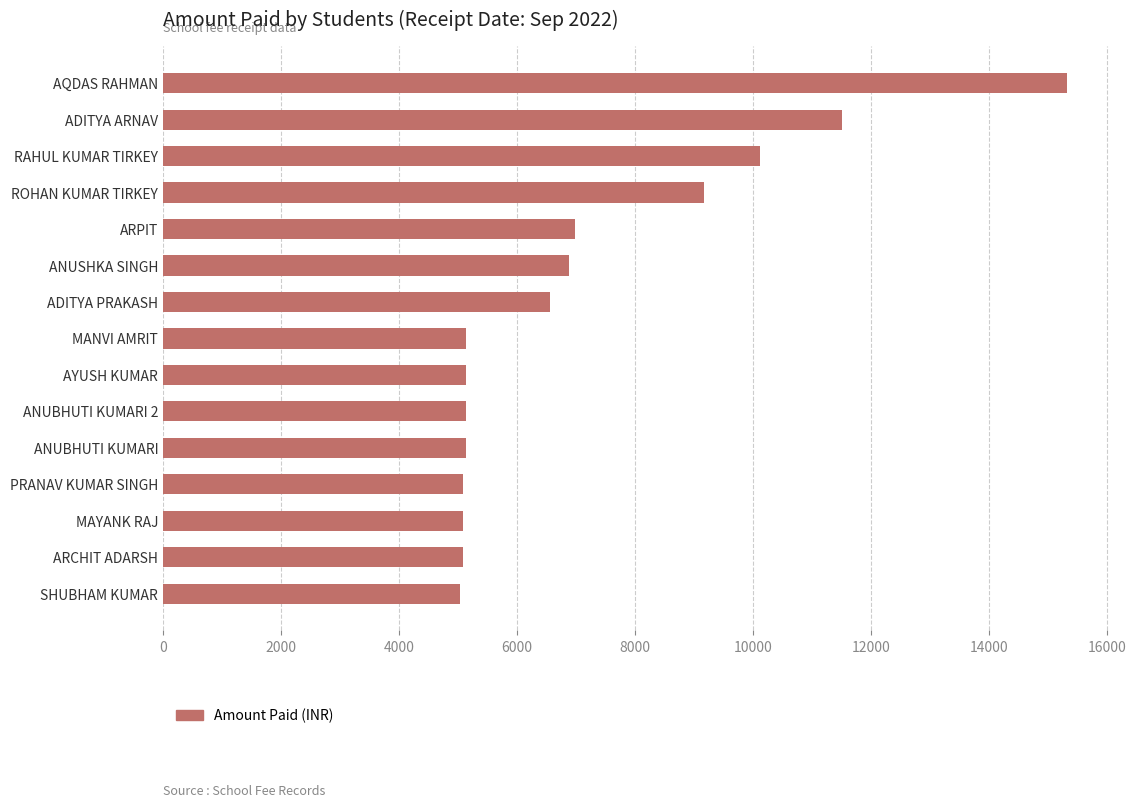

What is the label of the 10th bar from the bottom?

ANUSHKA SINGH